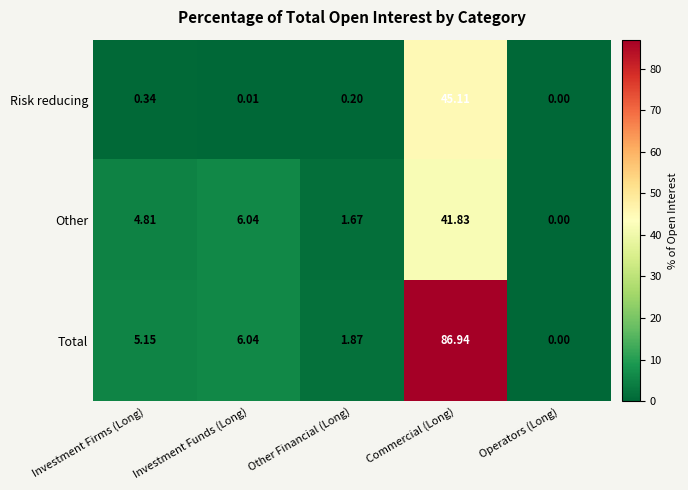

Where does the Total series first go above 5?

Investment Firms (Long)